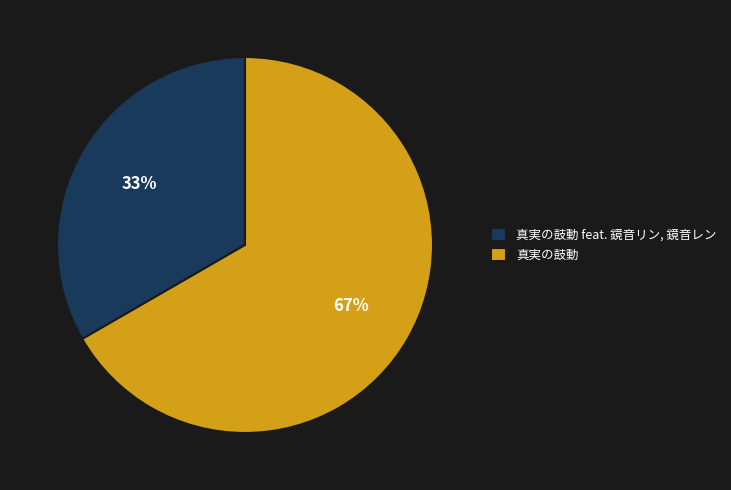

Approximately how many times larger is the value at 真実の鼓動 feat. 鏡音リン, 鏡音レン compared to 真実の鼓動?

0.5